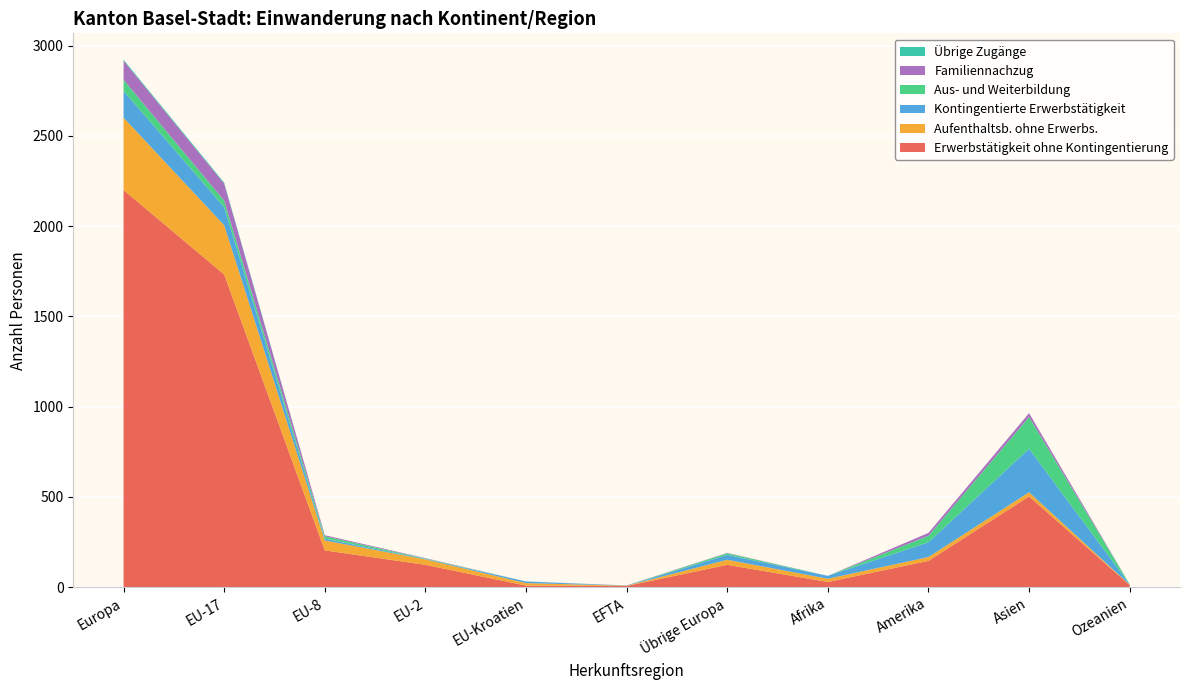

Reading right to left, extract all data points from this chart.

Erwerbstätigkeit ohne Kontingentierung: 12	503	146	29	124	7	9	124	204	1732	2200
Aufenthaltsb. ohne Erwerbs.: 2	23	21	18	28	1	14	30	55	273	401
Kontingentierte Erwerbstätigkeit: 2	241	82	16	27	0	9	2	10	100	148
Aus- und Weiterbildung: 0	176	36	0	9	1	0	3	13	36	62
Familiennachzug: 0	21	16	0	2	1	0	2	6	94	105
Übrige Zugänge: 0	0	0	0	0	0	0	0	0	6	6